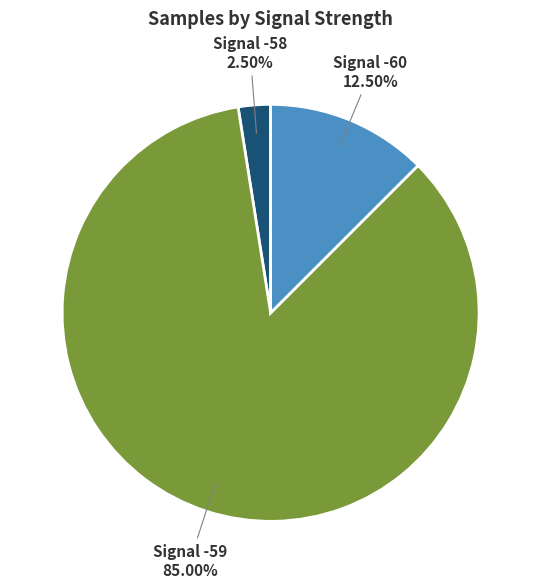

Is there any slice that represents more than half of the pie?

Yes